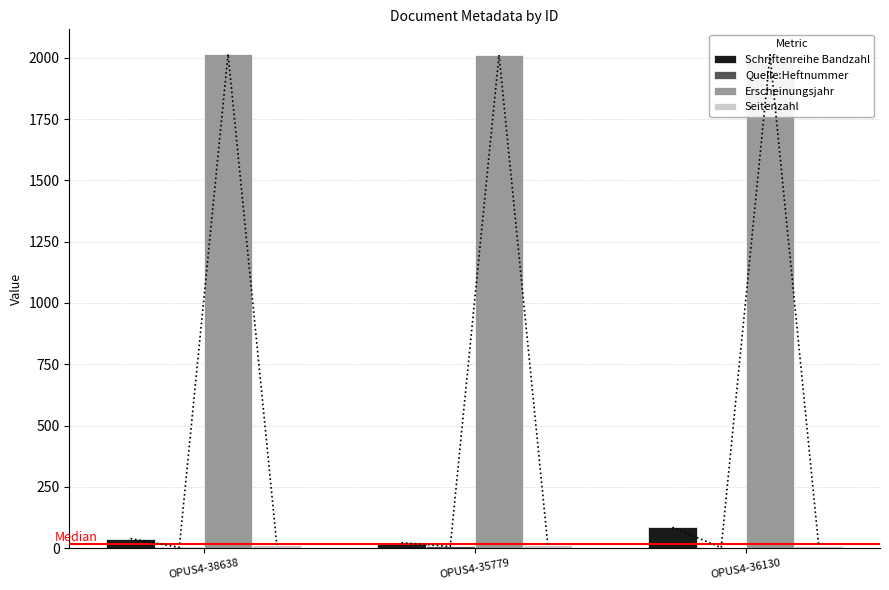

How many bars are there in total?

12